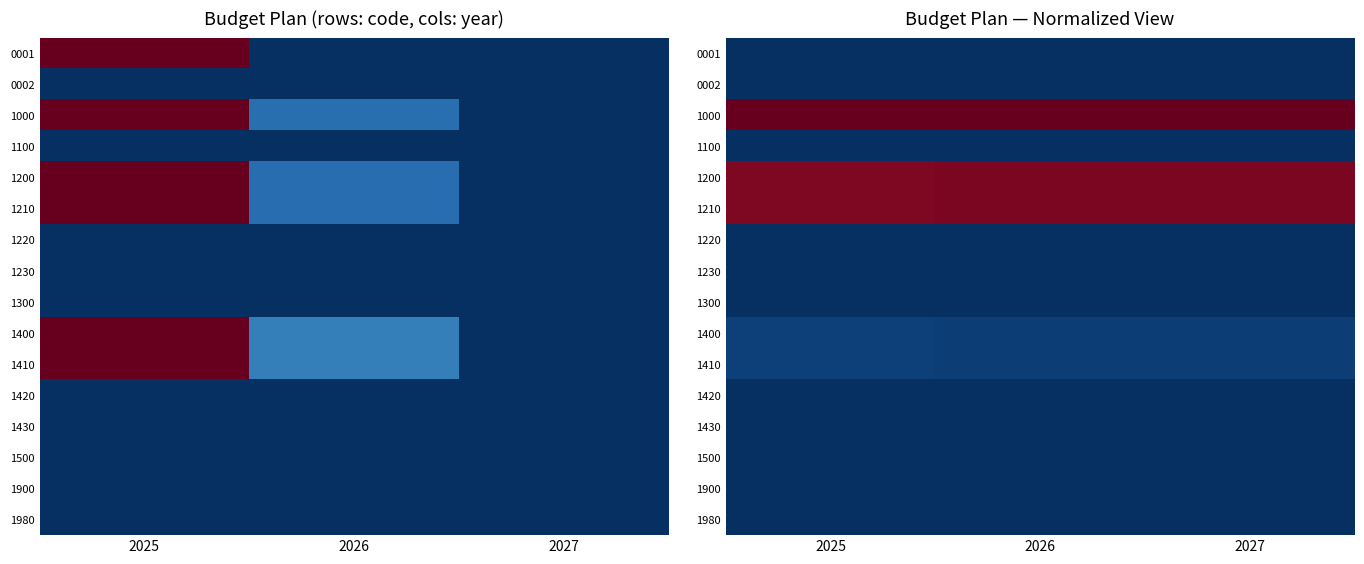

At which category is the sum across all series the highest?

2025